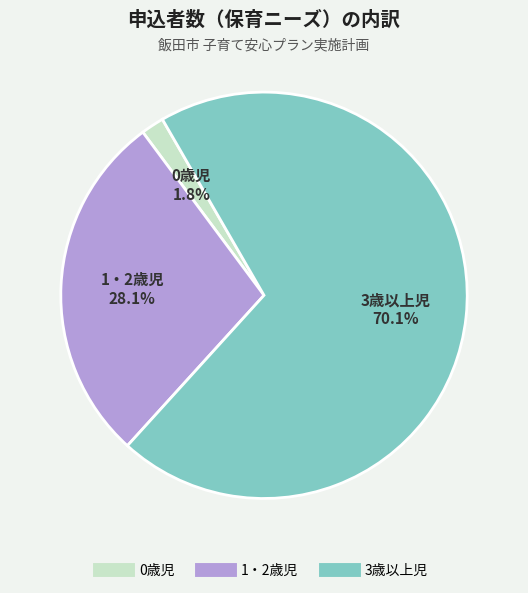

True or false: 3歳以上児 accounts for 62% of the total.

False